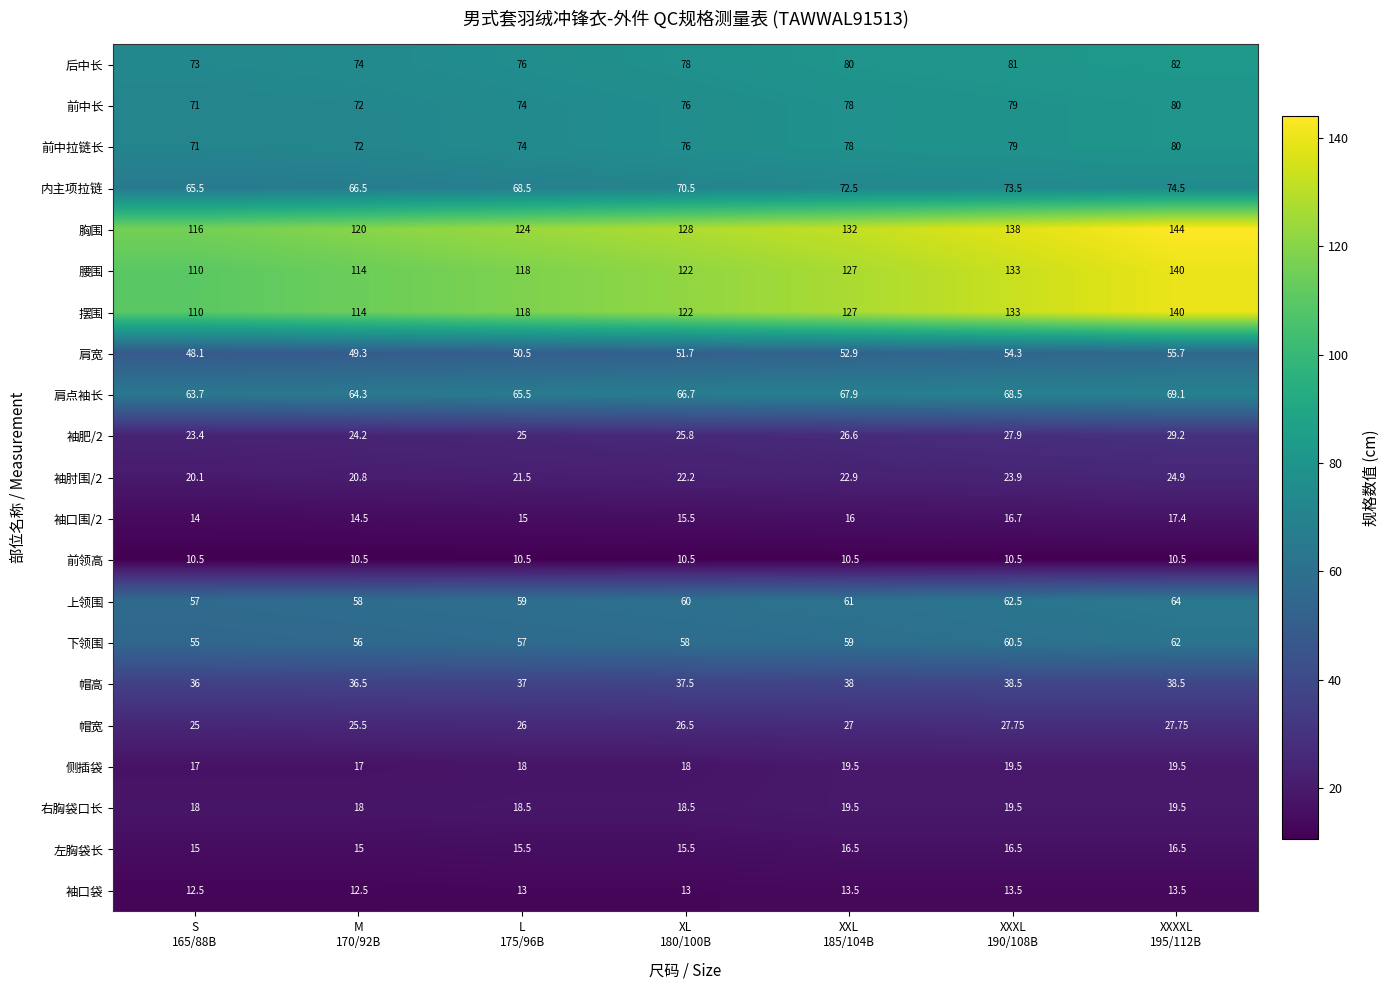

Which series has the largest total across all categories?

胸围